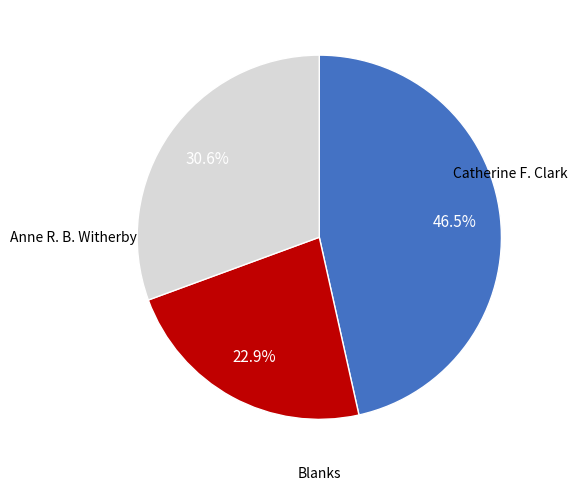

Is there a majority slice in this chart?

No